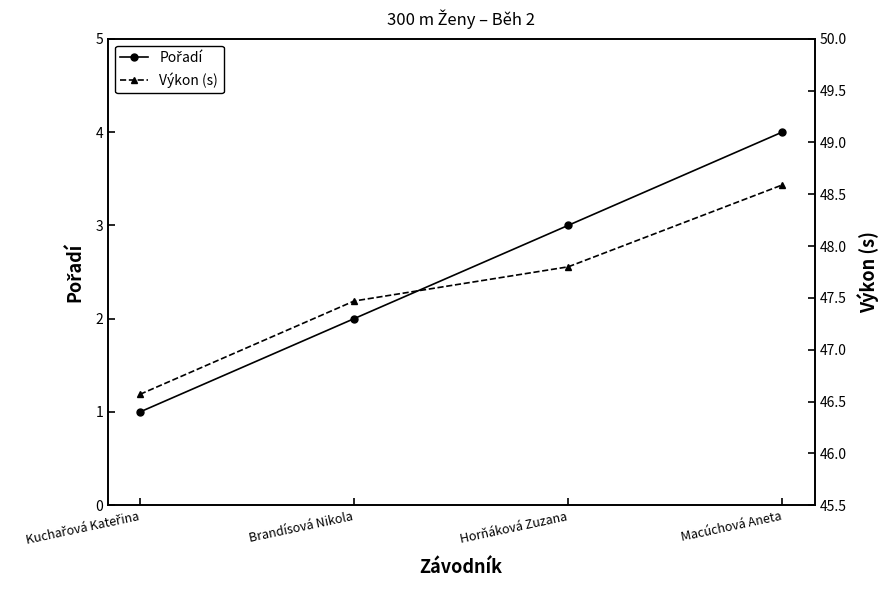

True or false: Pořadí has a value of 4.0 at Macúchová Aneta.

True